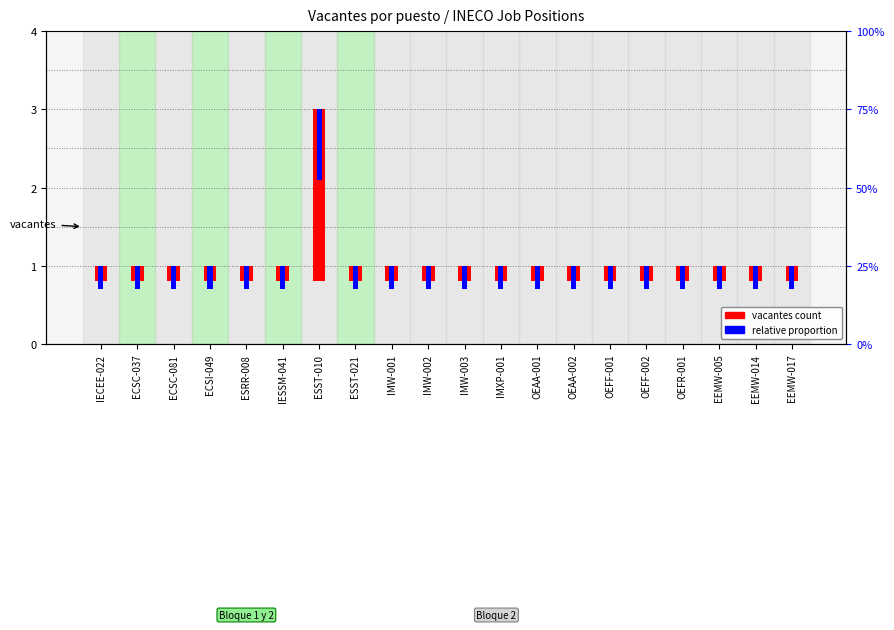

What is the value of the relative proportion bar at the 7th from the left?

0.9